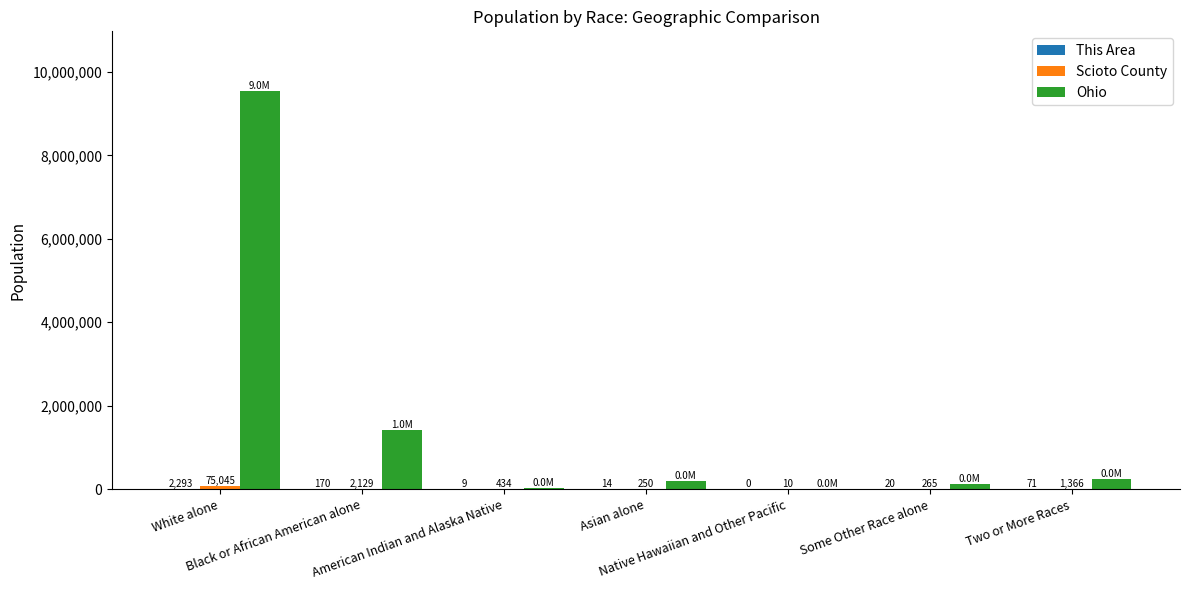

What is the maximum value shown in the chart?

9539437